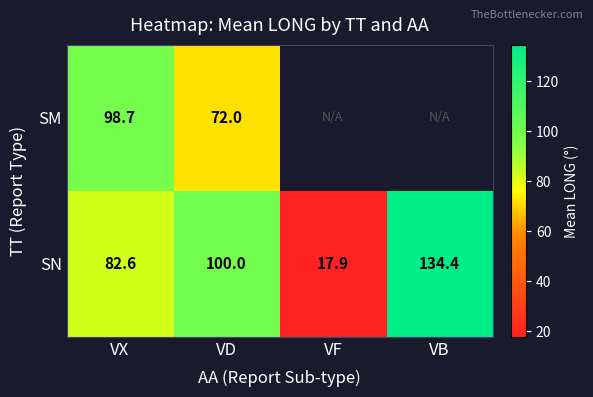

The SM series shows 72.0 at VD. True or false?

True